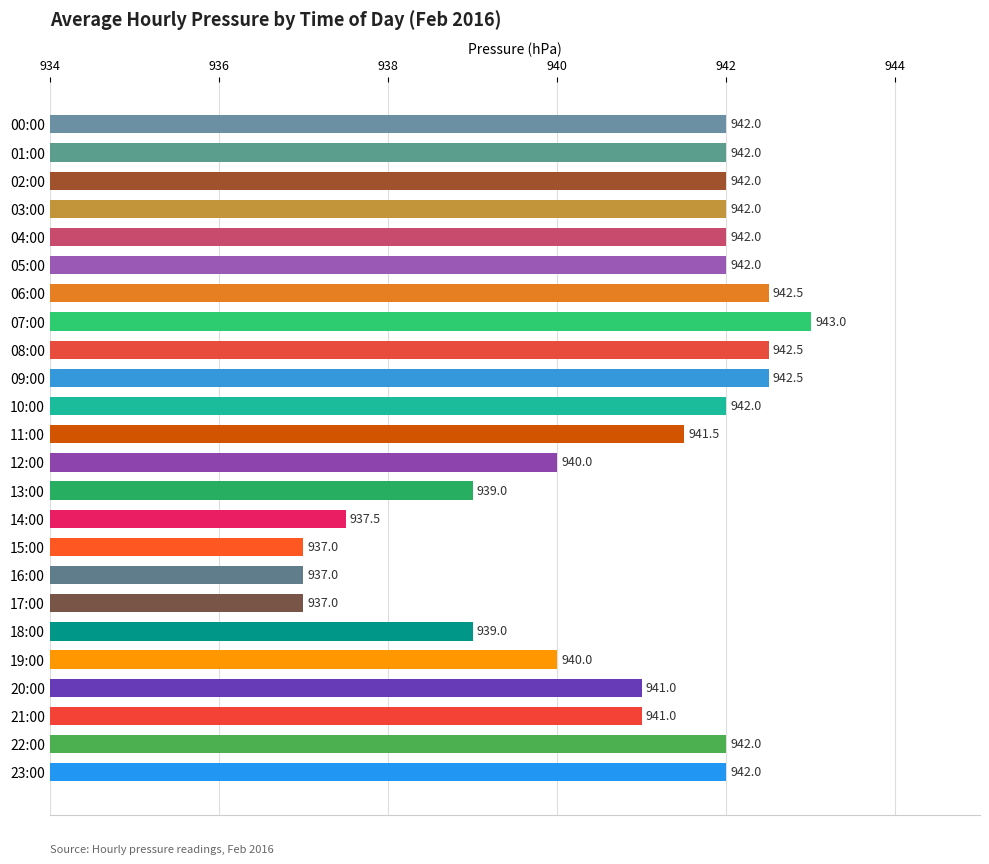

What is the approximate value at 13:00?

939.0